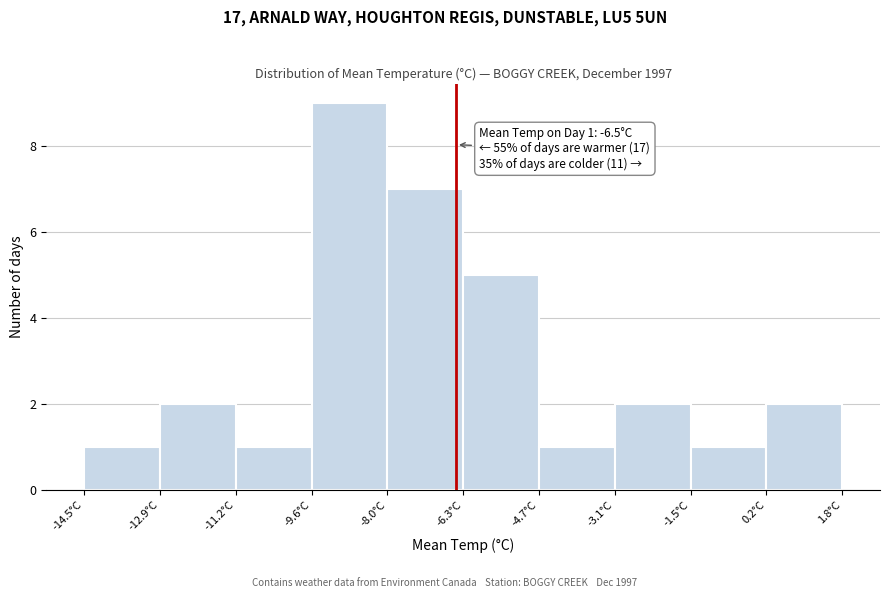

Which range on the x-axis has the tallest bar?

-9.6 to -8.0